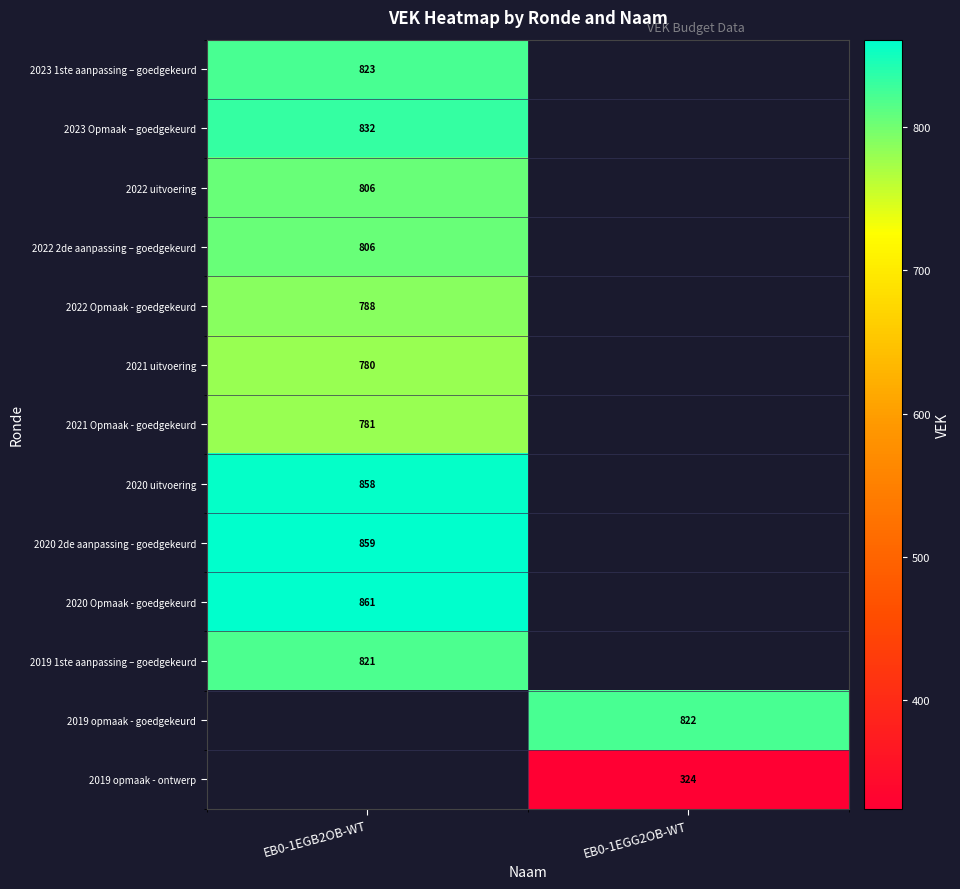

Is it true that 2020 2de aanpassing - goedgekeurd equals 1307 at EB0-1EGB2OB-WT?

False